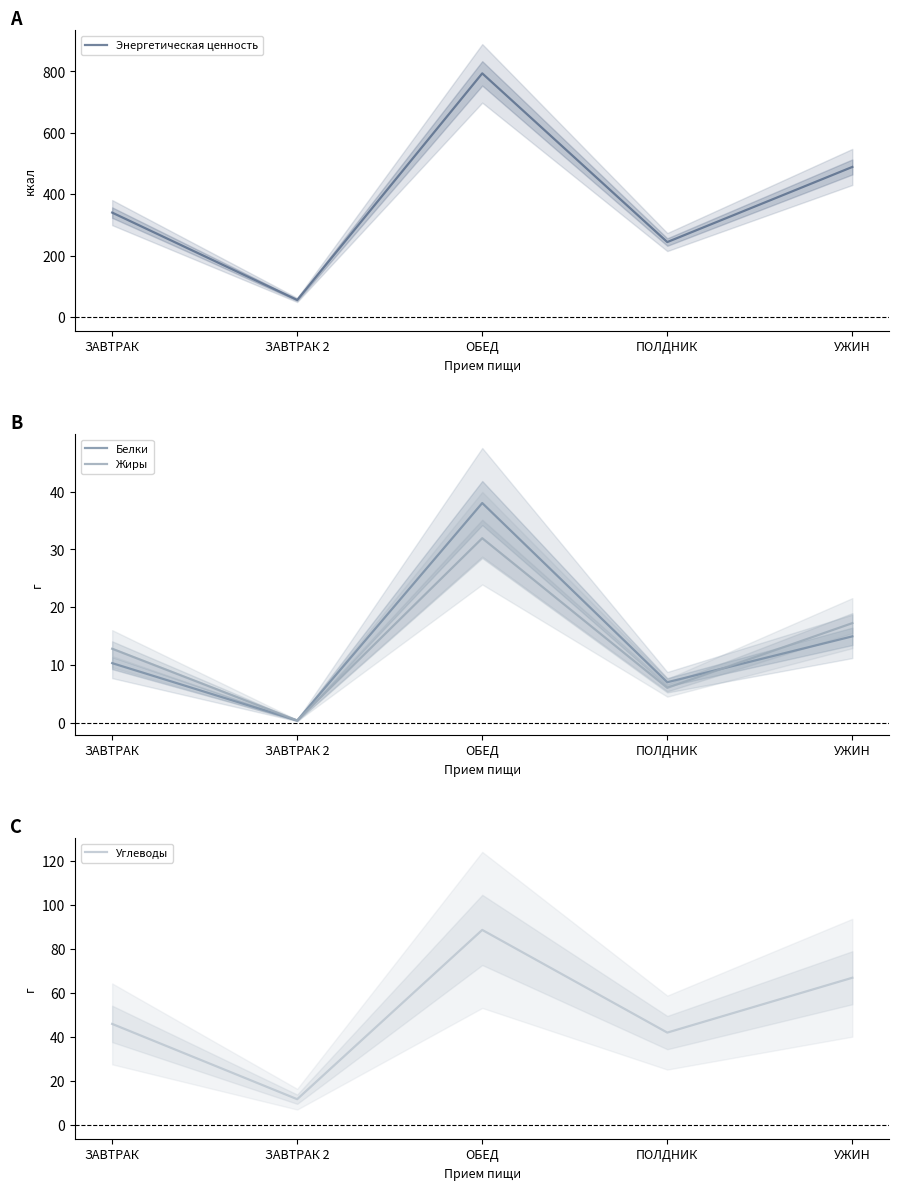

How many lines are shown in the chart?

4